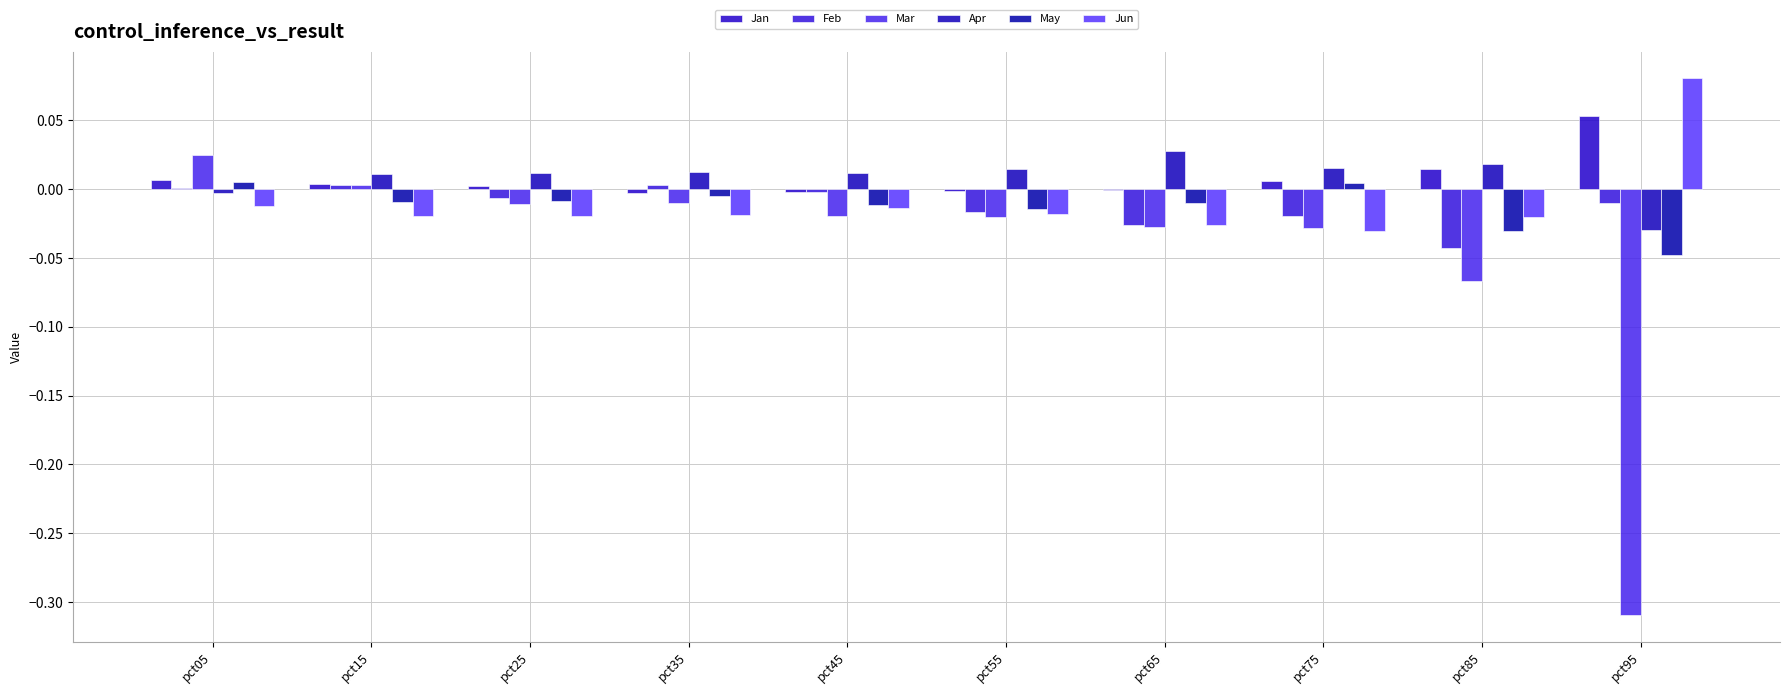

Rank the categories by Feb value from highest to lowest.

pct35, pct15, pct05, pct45, pct25, pct95, pct55, pct75, pct65, pct85